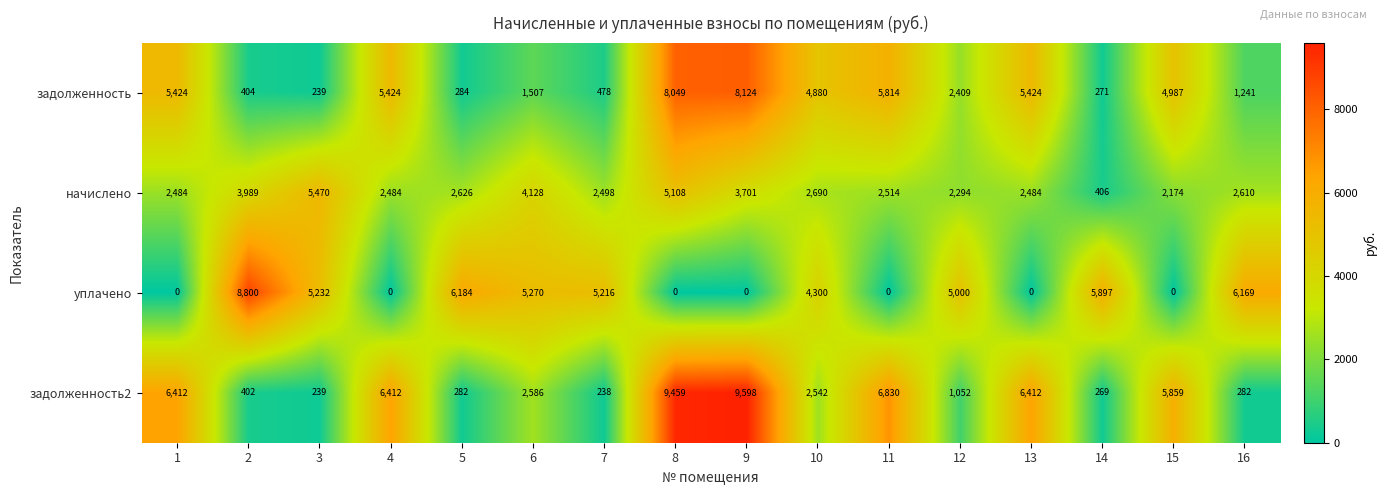

How many data points does each series have?

16